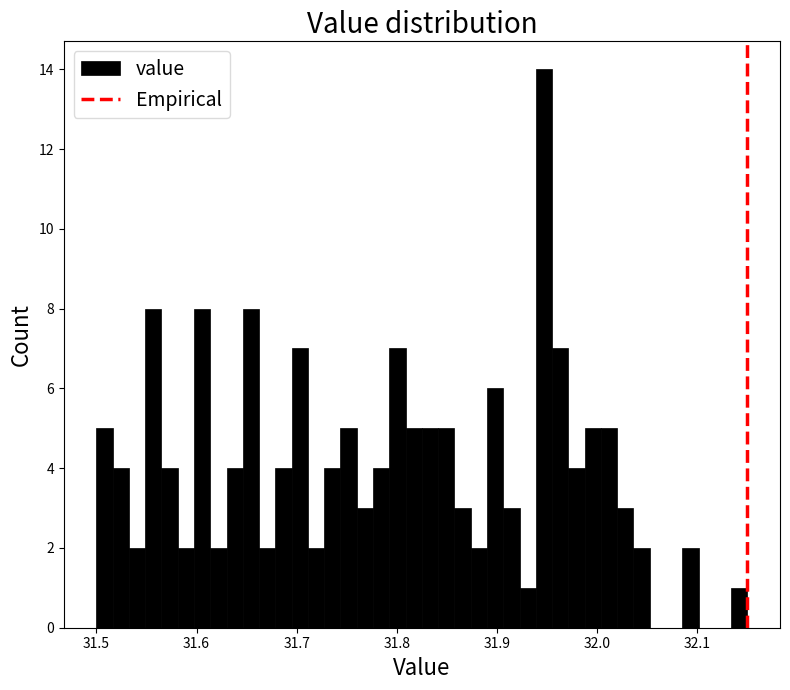

Around what value on the x-axis is the tallest bar? Give the approximate position of its centre, as read against the axis.

31.95